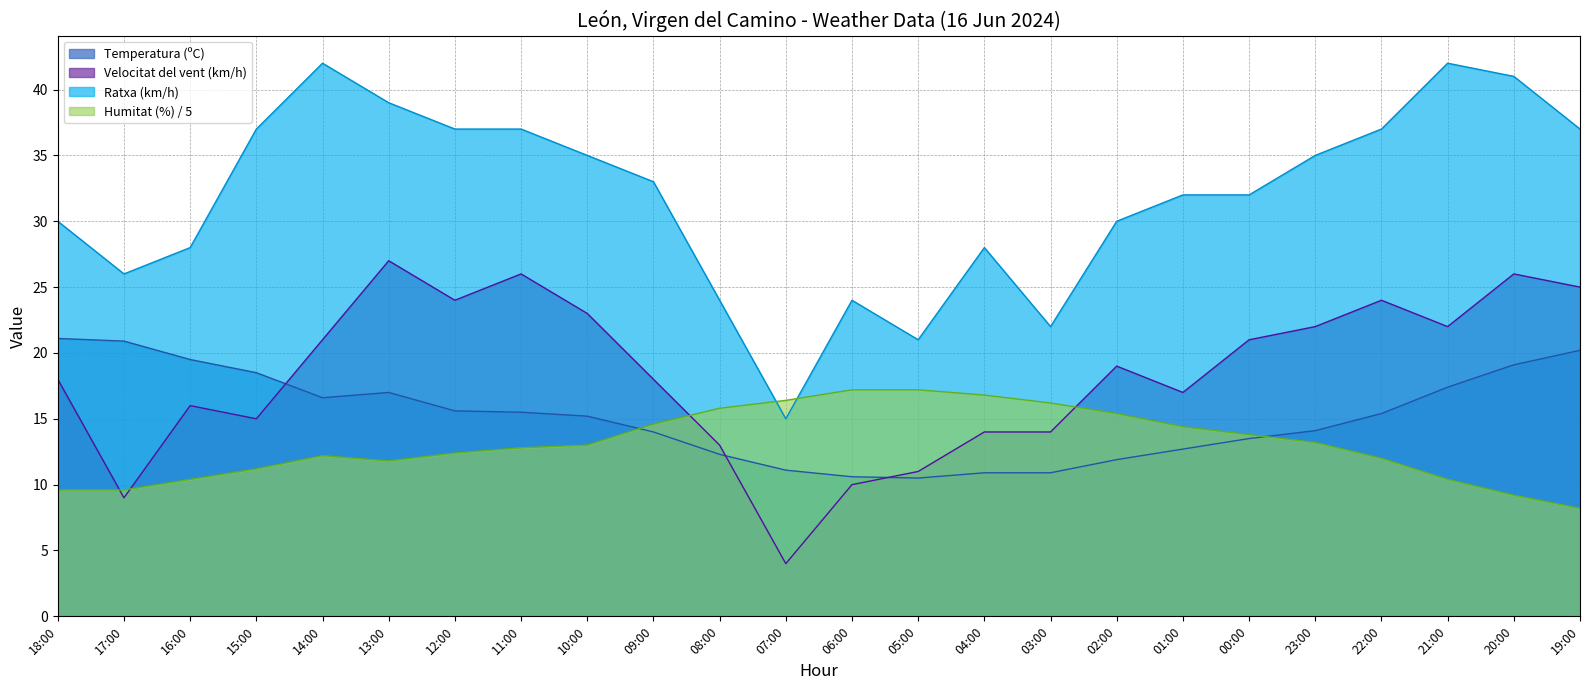

Rank the series at 07:00 from lowest to highest value.

Velocitat del vent (km/h), Temperatura (ºC), Ratxa (km/h), Humitat (%) / 5